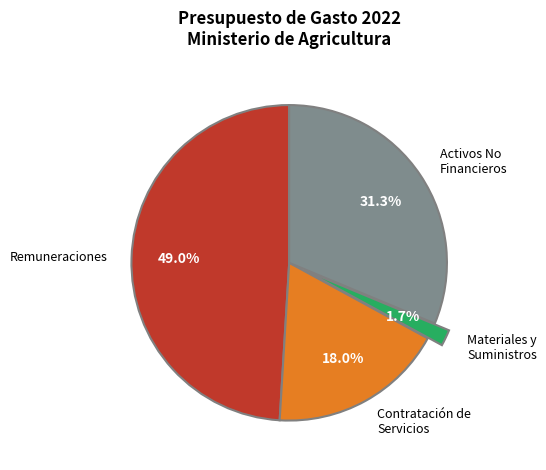

Combined, what portion of the pie is Materiales y Suministros and Remuneraciones?

50.7%